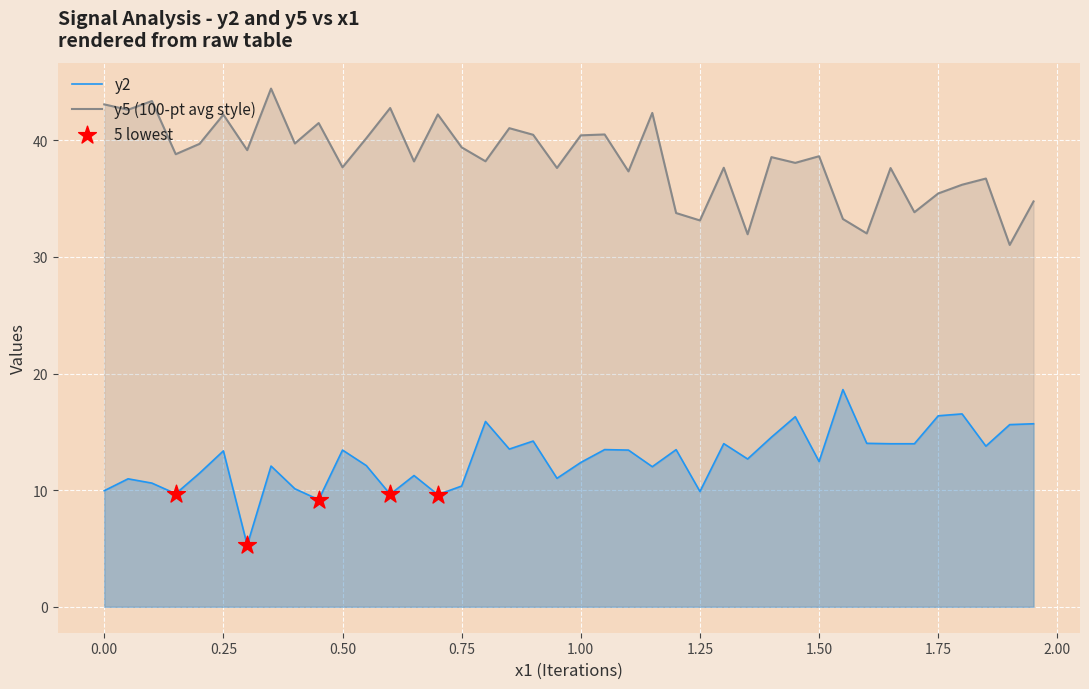

Which series has the largest Y range (max minus min)?

y5